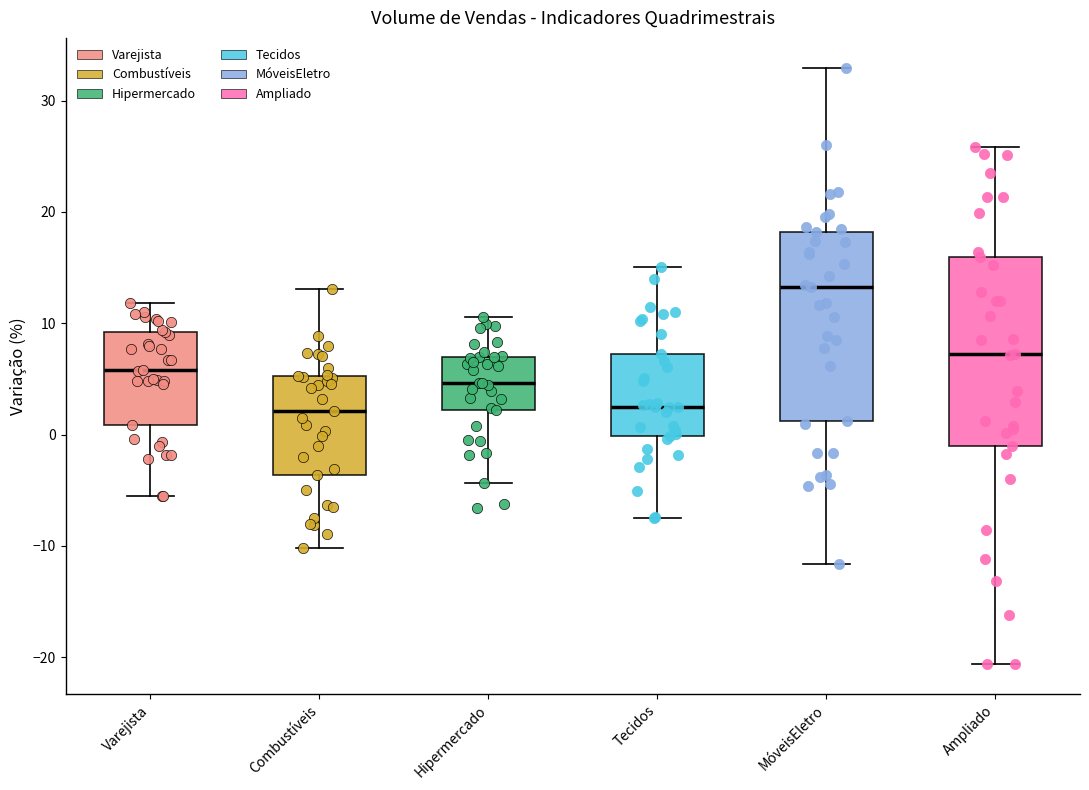

Reading left to right, transcribe this box plot: for each box, give where its median line is, the range the box spans, and where its two whiskers end, as read against the y-axis. The values are not printed on the chart, so give them approximately, as read against the axis.

Varejista: median 6, box 1 to 9, whiskers -6 to 12
Combustíveis: median 2, box -4 to 5, whiskers -10 to 13
Hipermercado: median 5, box 2 to 7, whiskers -4 to 11
Tecidos: median 2, box 0 to 7, whiskers -7 to 15
MóveisEletro: median 13, box 1 to 18, whiskers -12 to 33
Ampliado: median 7, box -1 to 16, whiskers -21 to 26